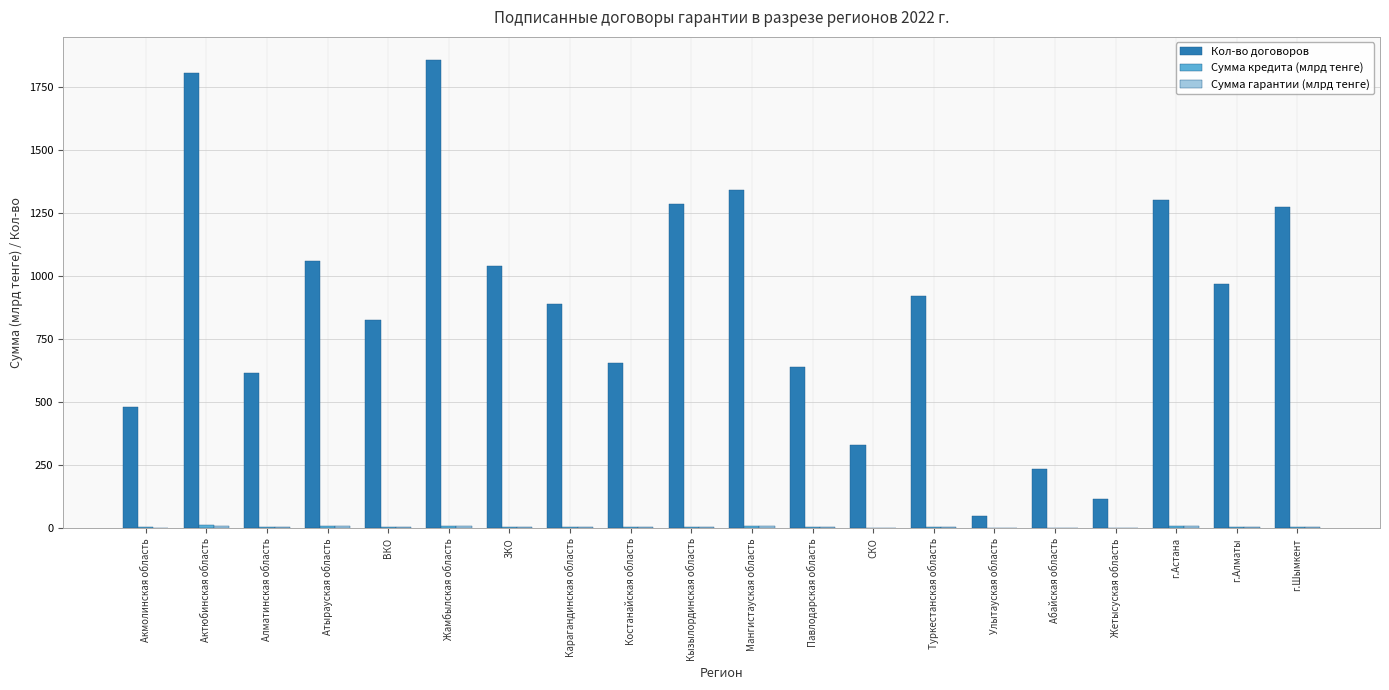

Between Абайская область and г.Астана, which series saw the biggest shift?

Кол-во договоров